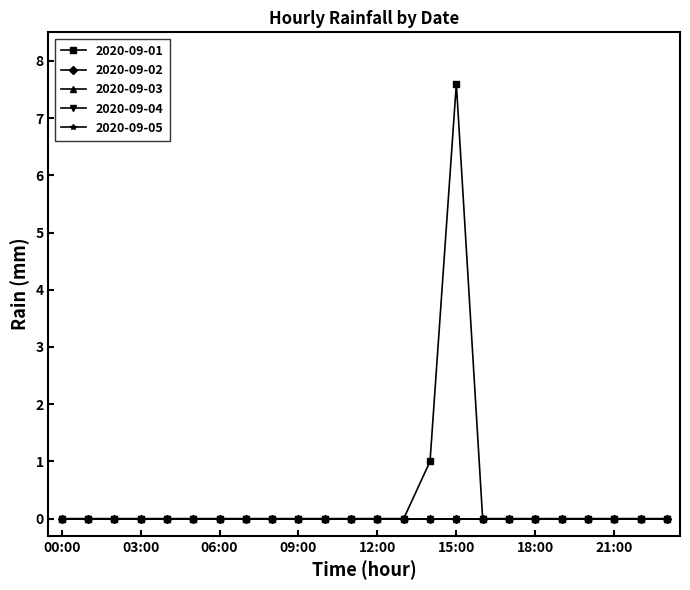

How many lines are shown in the chart?

5